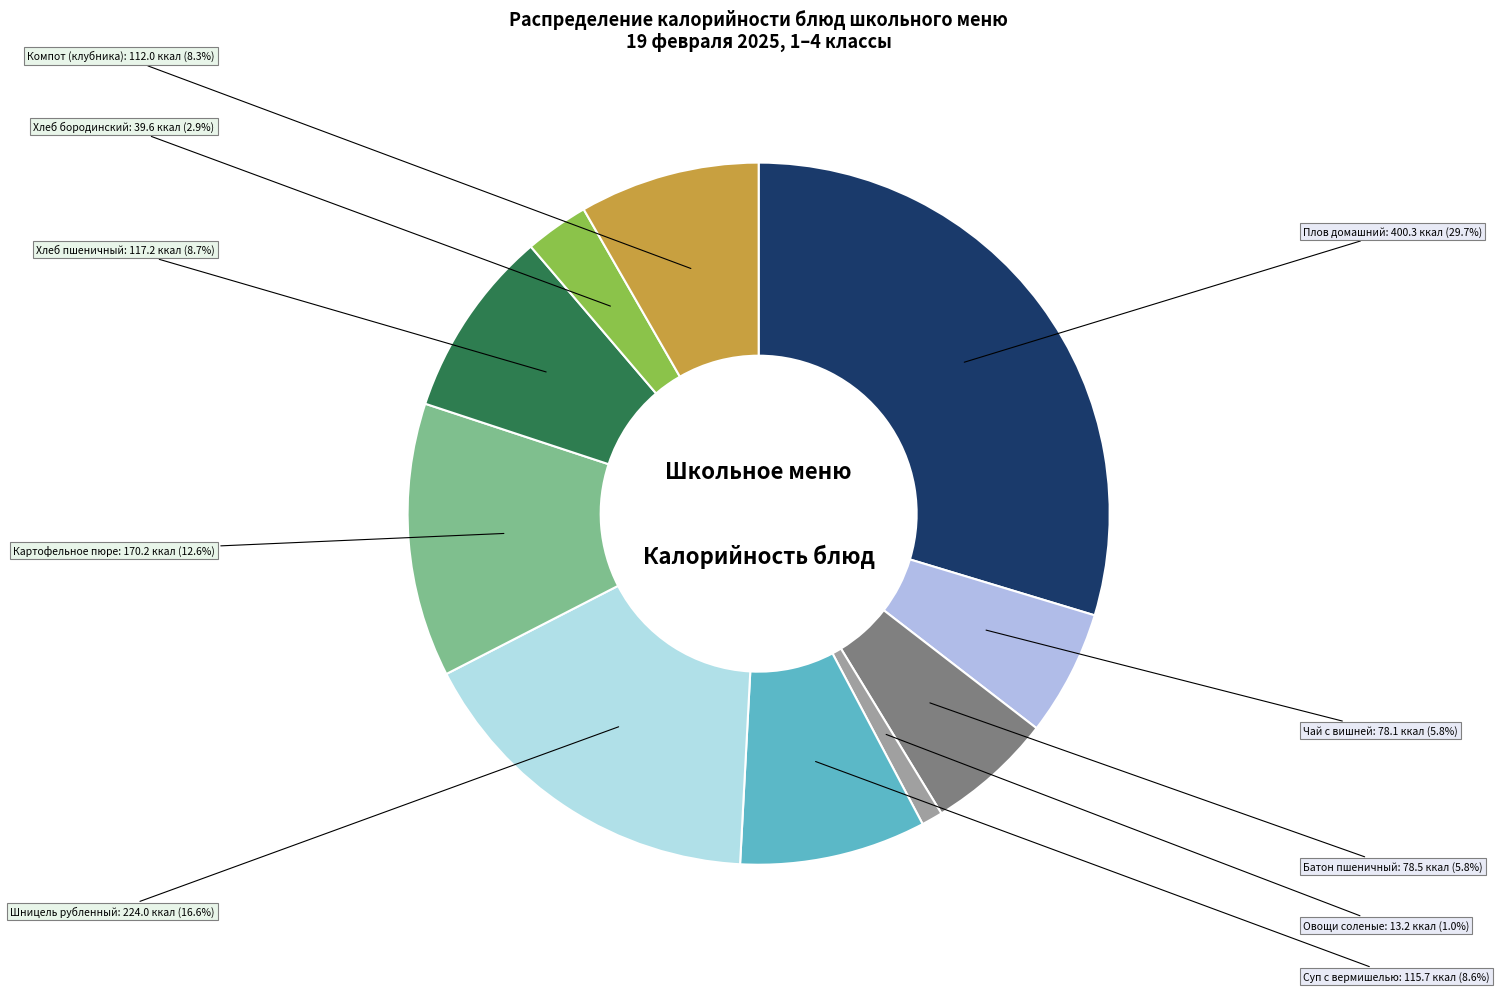

To the nearest percent, what is the difference between the largest and smallest slice percentages?

29%